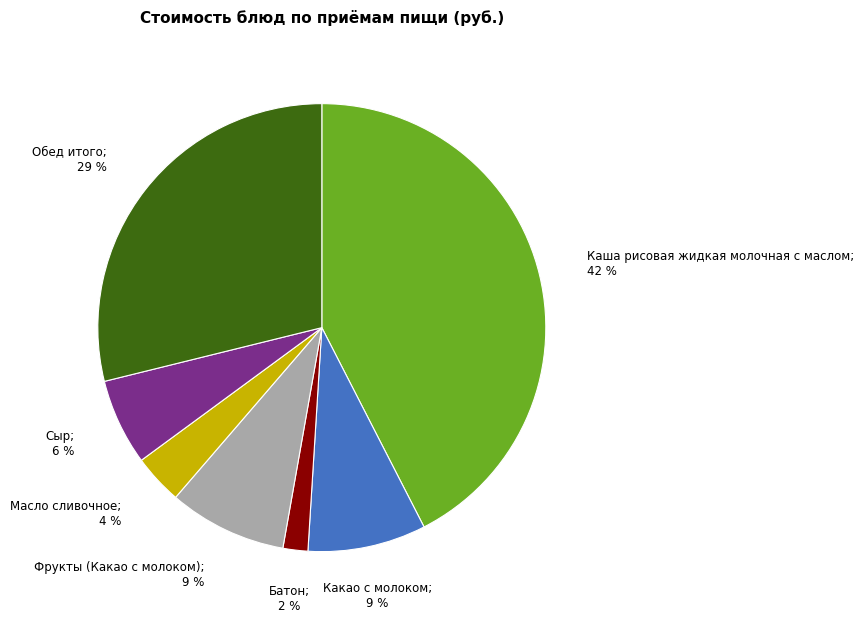

Is there any slice that represents more than half of the pie?

No